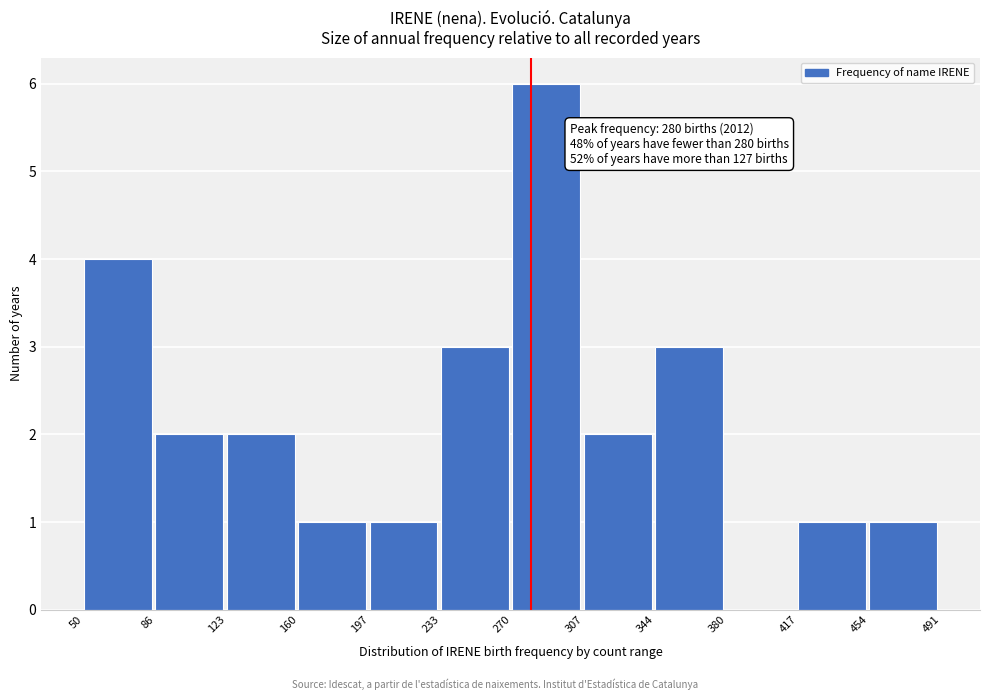

Which range on the x-axis has the tallest bar?

270 to 307